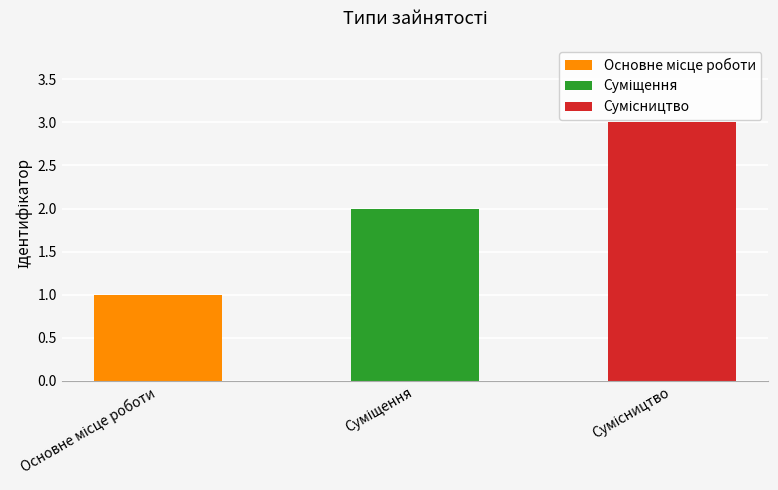

Rank the categories by value from lowest to highest.

Основне місце роботи, Суміщення, Сумісництво